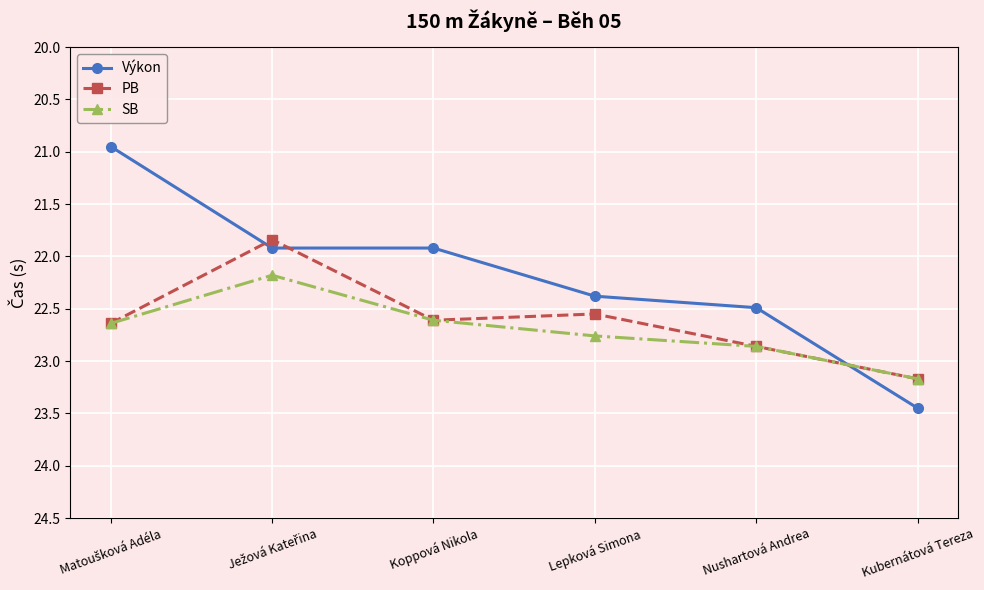

Is the value of Výkon at Nushartová Andrea greater than the value of PB at Nushartová Andrea?

No